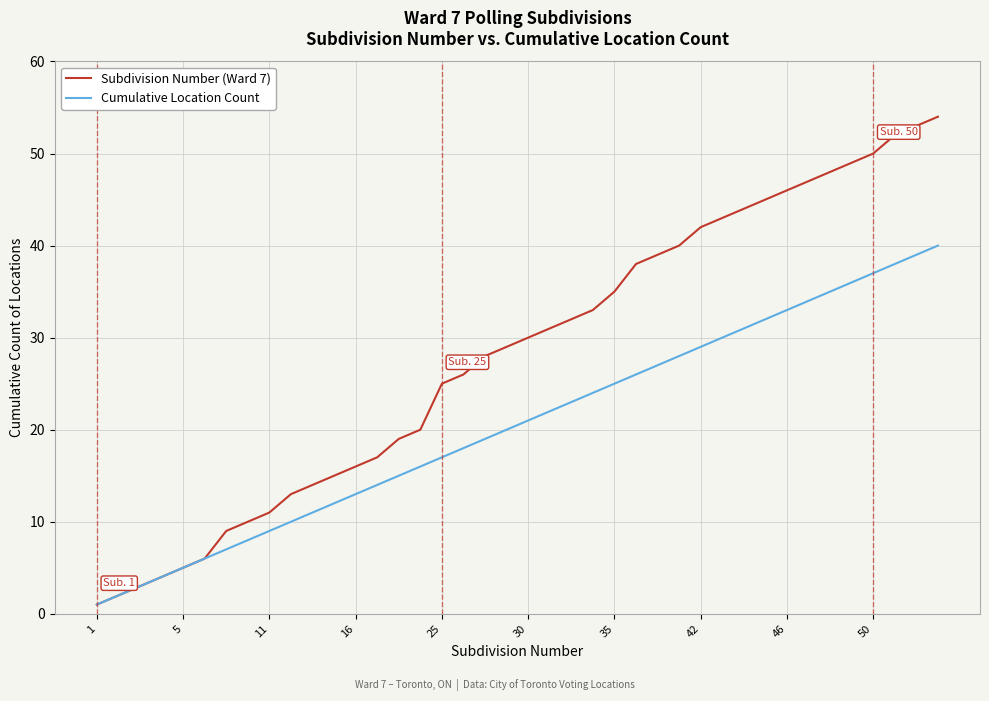

Reading right to left, transcribe all the data shown in this chart.

Subdivision Number (Ward 7): 54	53	52	50	49	48	47	46	45	44	43	42	40	39	38	35	33	32	31	30	29	28	26	25	20	19	17	16	15	14	13	11	10	9	6	5	4	3	2	1
Cumulative Location Count: 40	39	38	37	36	35	34	33	32	31	30	29	28	27	26	25	24	23	22	21	20	19	18	17	16	15	14	13	12	11	10	9	8	7	6	5	4	3	2	1